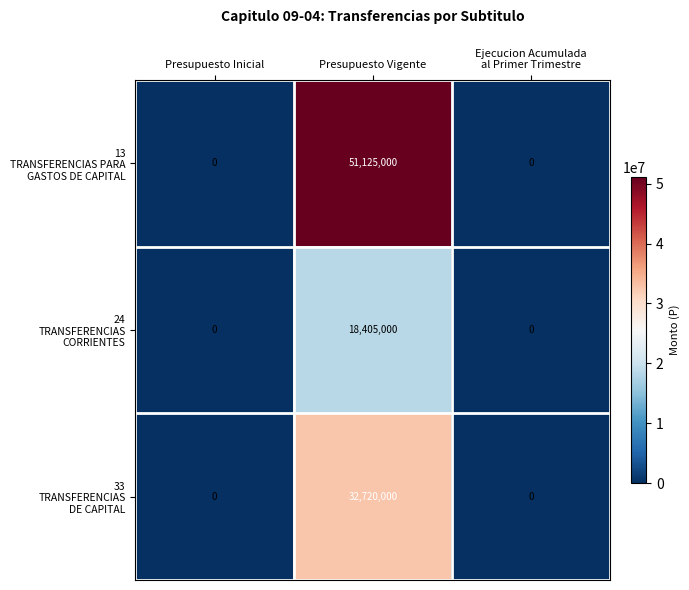

What is the difference between the highest and lowest values at Presupuesto Vigente?

32720000